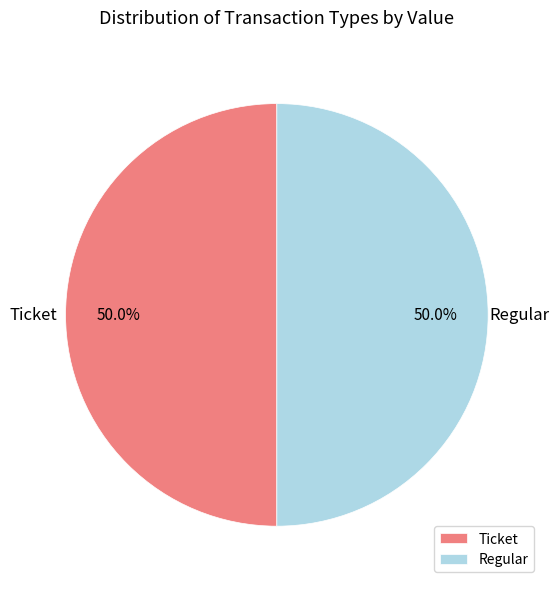

Do Regular and Ticket together represent more than half of the pie?

Yes